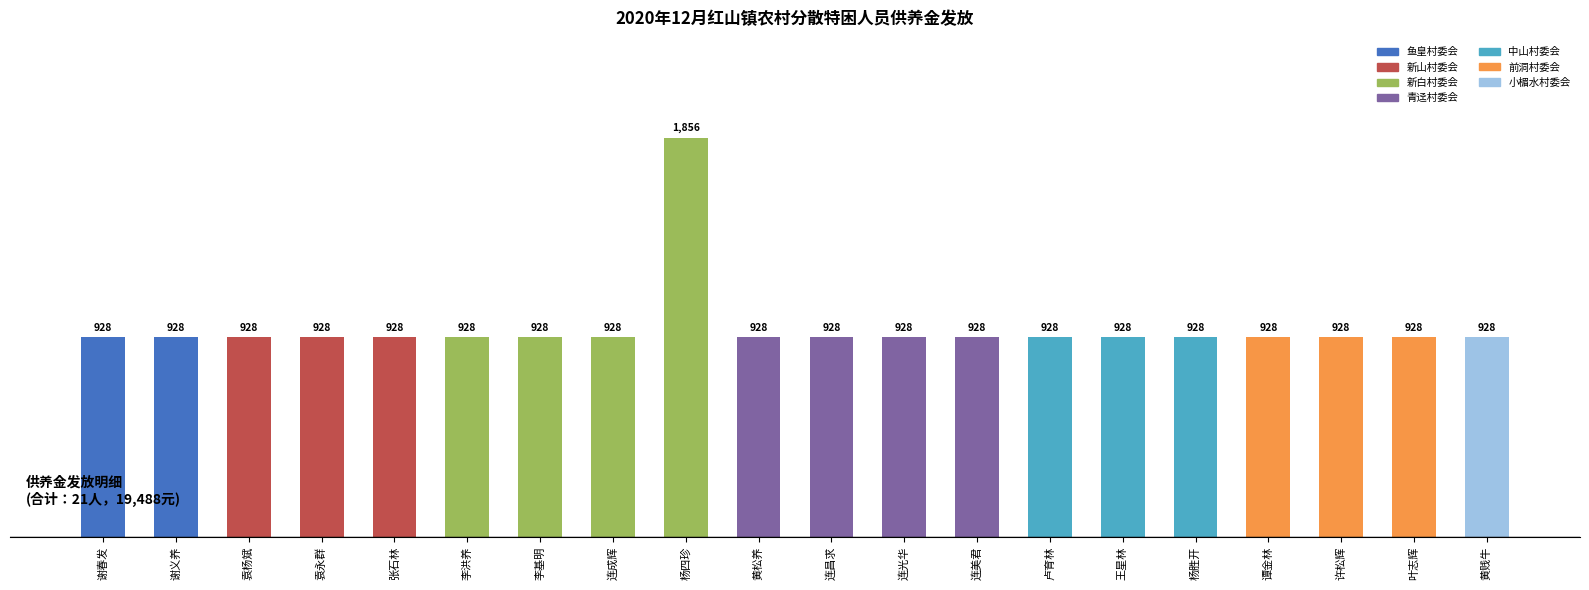

What value does the data have at 谢春发?

928